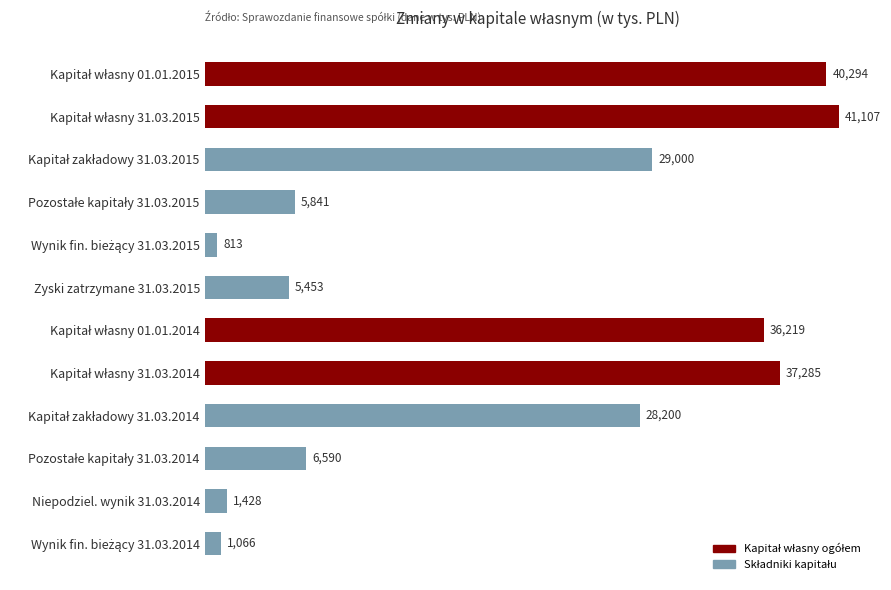

What is the greatest value displayed?

41106.6